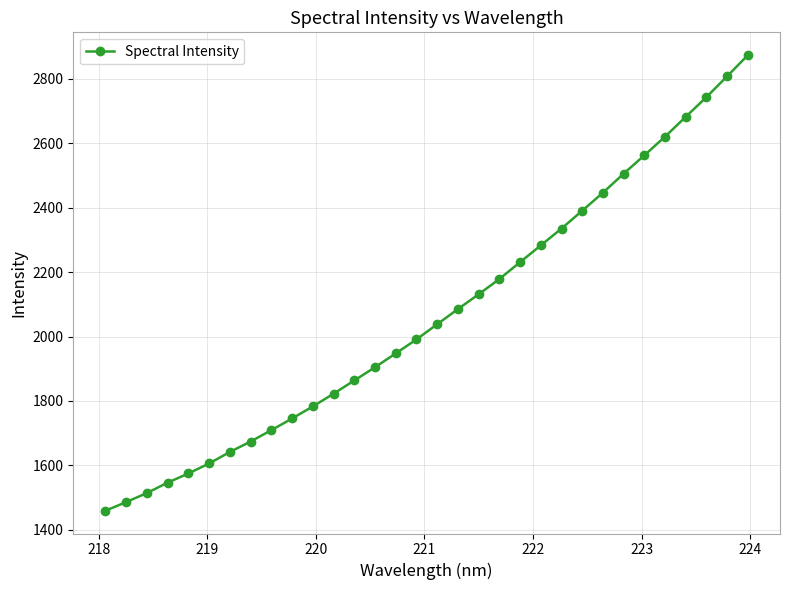

Is this an area chart (filled region under the line)?

No